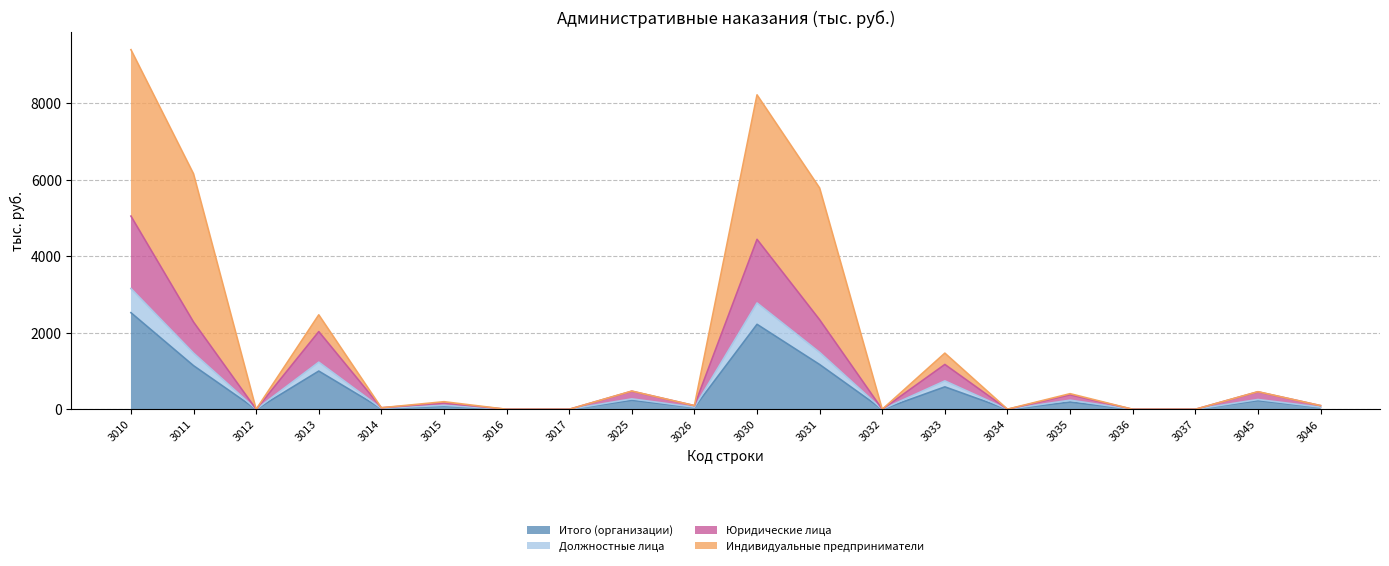

At which category does Должностные лица reach its first local valley?

3012